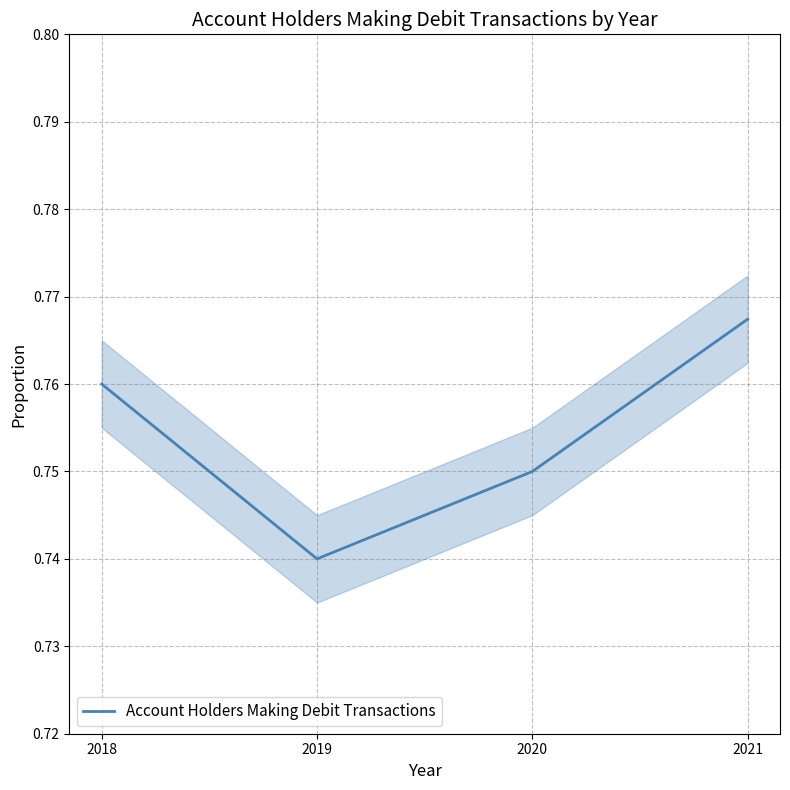

What is the value of the 3rd point from the left?

0.8